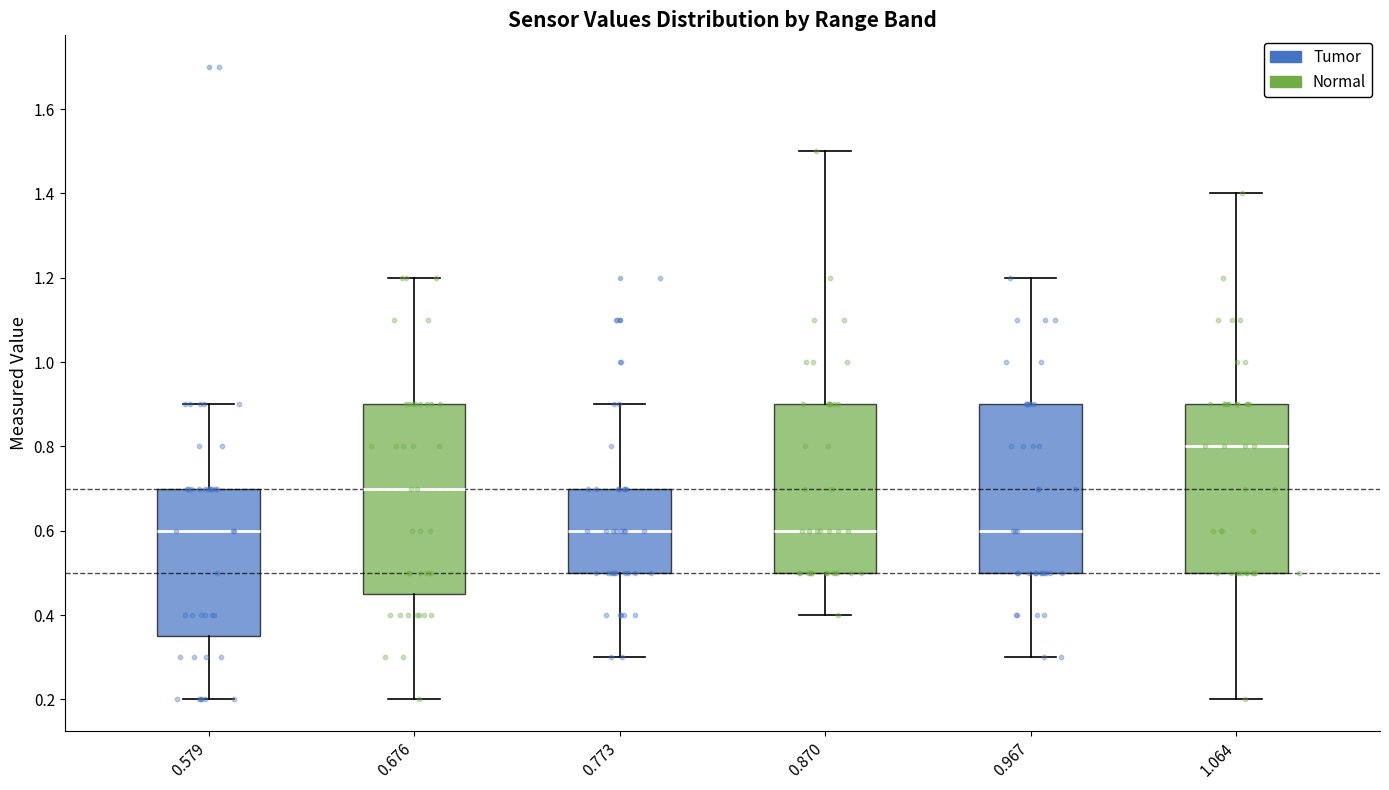

Reading left to right, read every box against the y-axis: the position of its median line, the range the box covers, and the ends of its whiskers. The values are not printed on the chart, so give them approximately, as read against the axis.

0.579: median 0.60, box 0.36 to 0.70, whiskers 0.20 to 0.90
0.676: median 0.70, box 0.46 to 0.90, whiskers 0.20 to 1.20
0.773: median 0.60, box 0.50 to 0.70, whiskers 0.30 to 0.90
0.870: median 0.60, box 0.50 to 0.90, whiskers 0.40 to 1.50
0.967: median 0.60, box 0.50 to 0.90, whiskers 0.30 to 1.20
1.064: median 0.80, box 0.50 to 0.90, whiskers 0.20 to 1.40